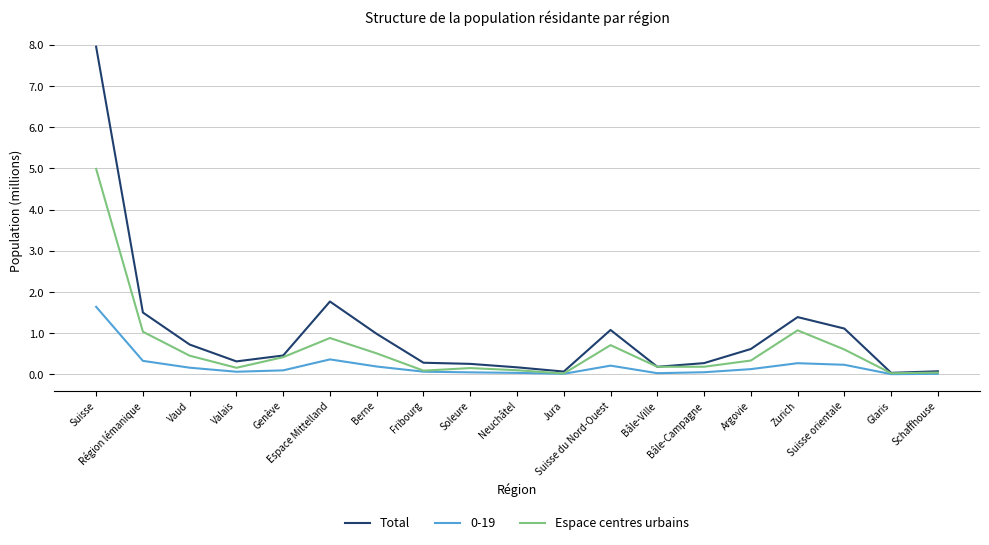

Which series has the largest total across all categories?

Total